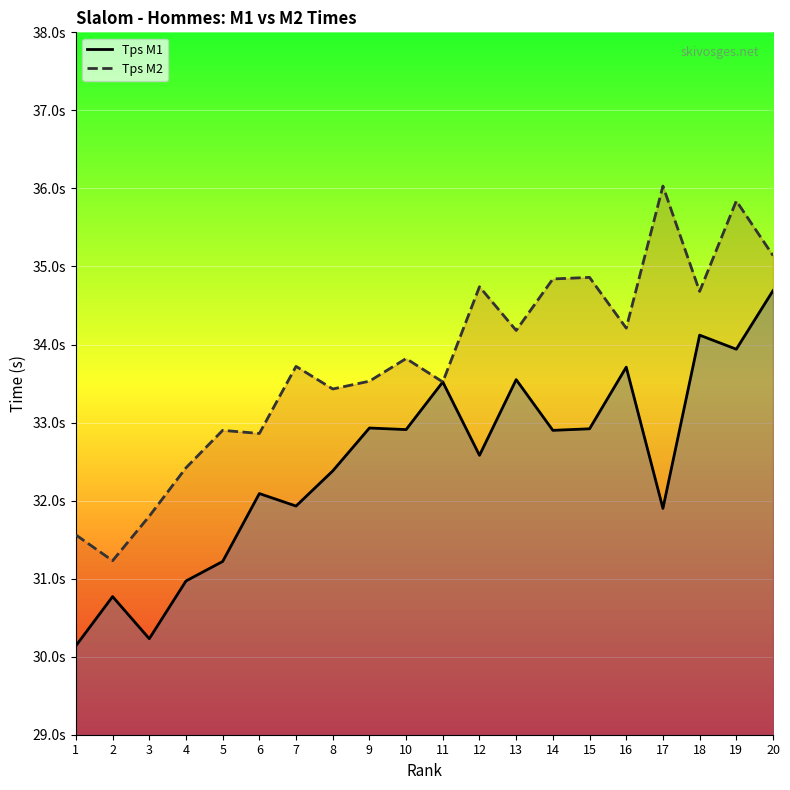

Rank the series by their maximum value, from highest to lowest.

Tps M2, Tps M1